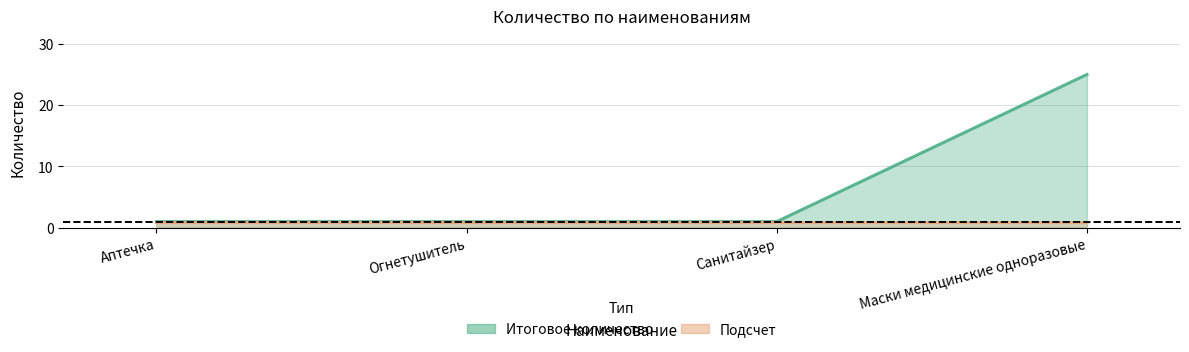

The value at Санитайзер is 2. True or false?

False